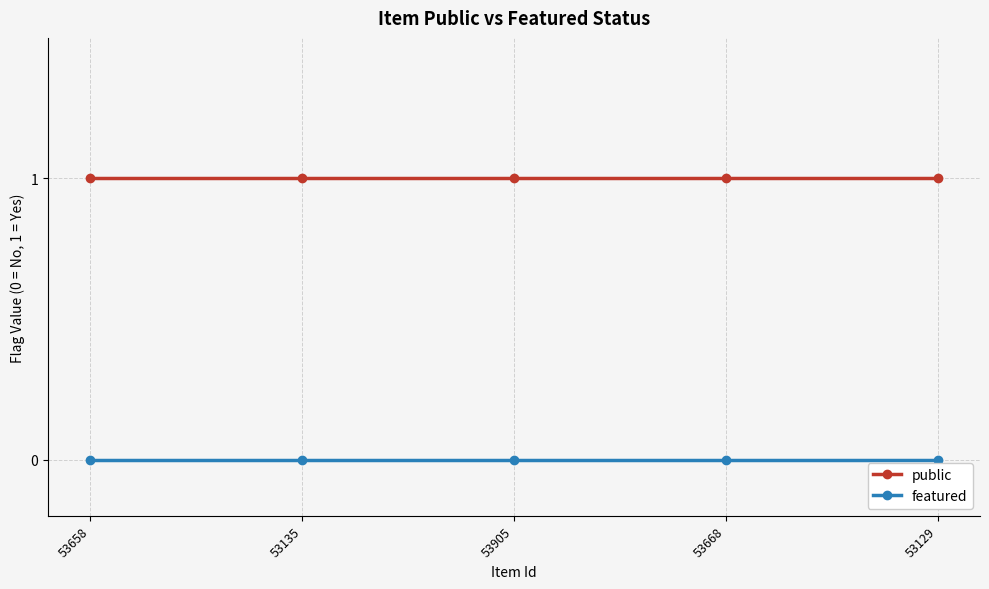

True or false: public and featured cross at least once.

False